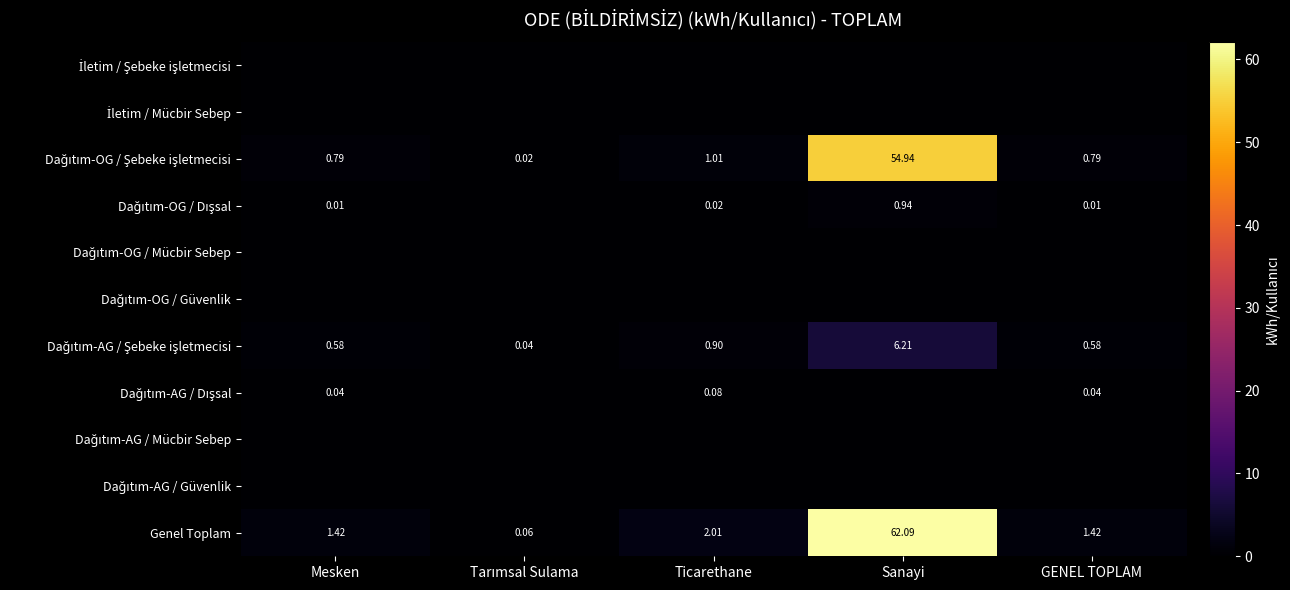

Between Mesken and GENEL TOPLAM, which is larger?

Mesken